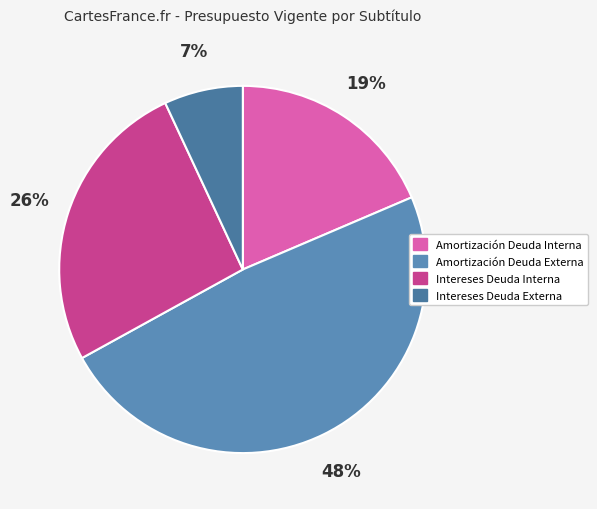

Does any single category account for the majority?

No